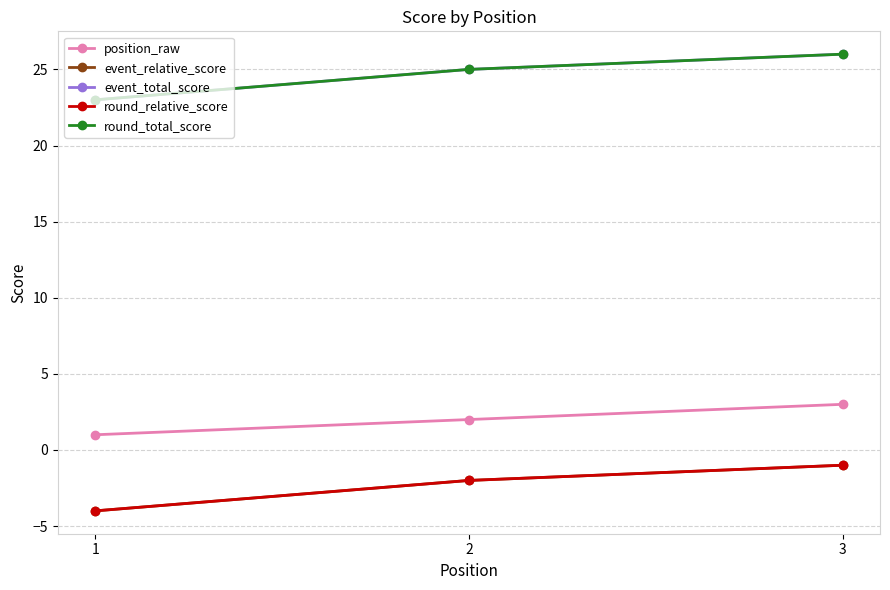

How many lines are shown in the chart?

5